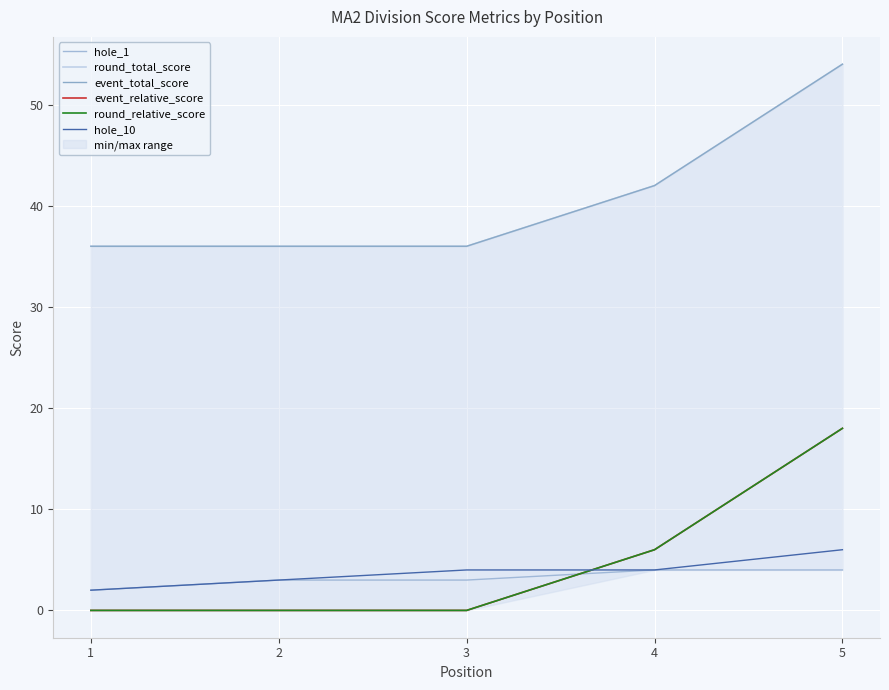

Count the event_relative_score values in the range 0 to 6.

4